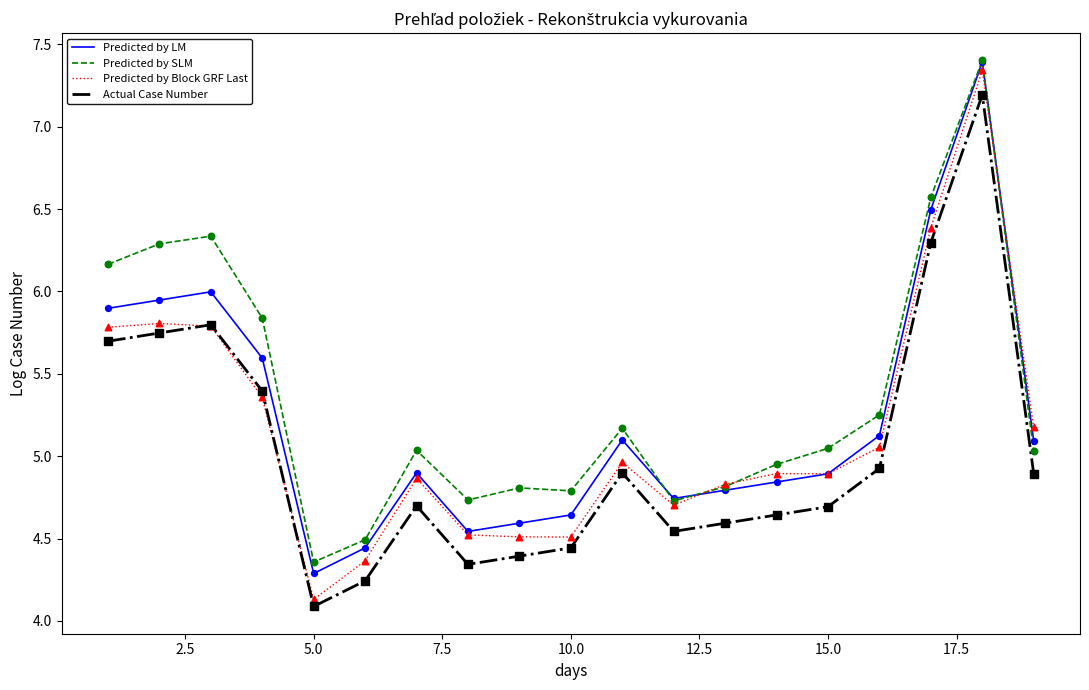

Which series has the widest spread of values?

Predicted by Block GRF Last